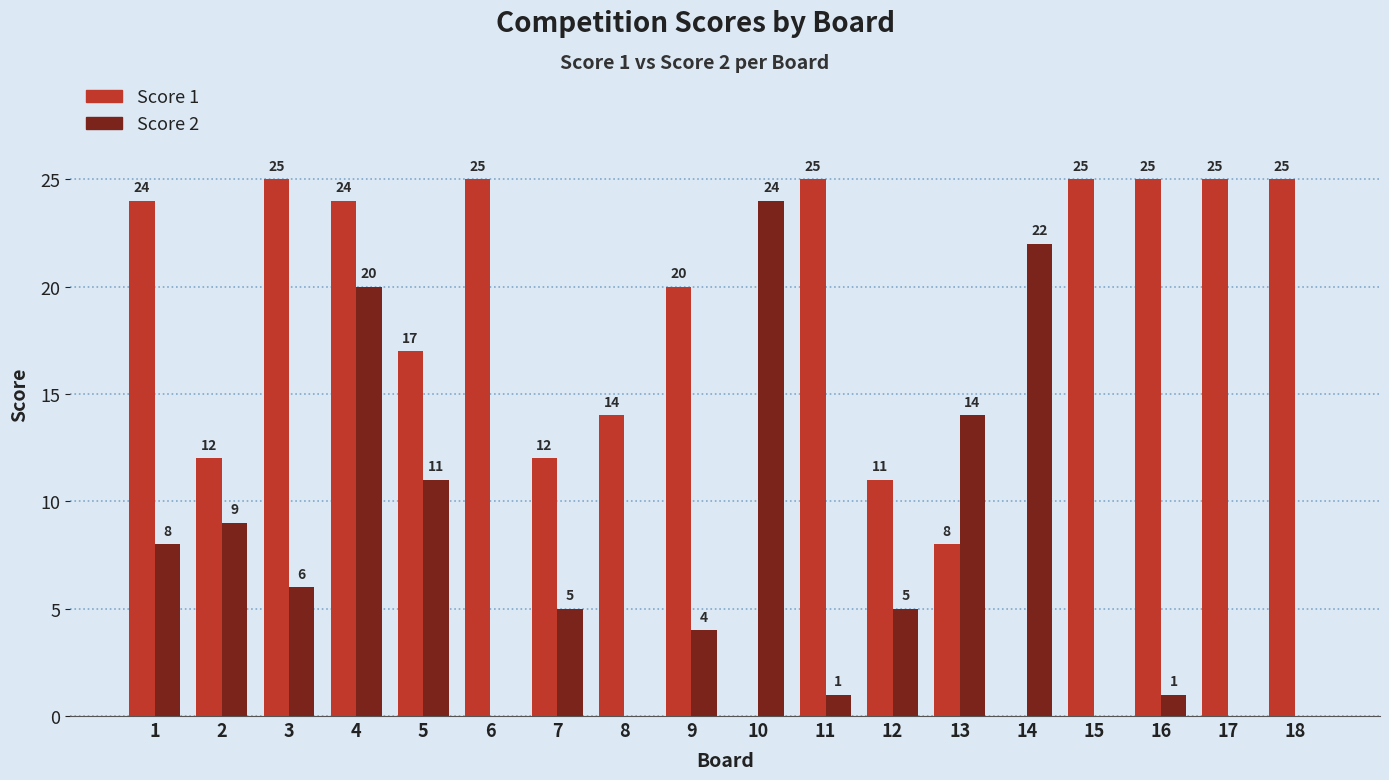

Which series changed the most between 2 and 8?

Score 2